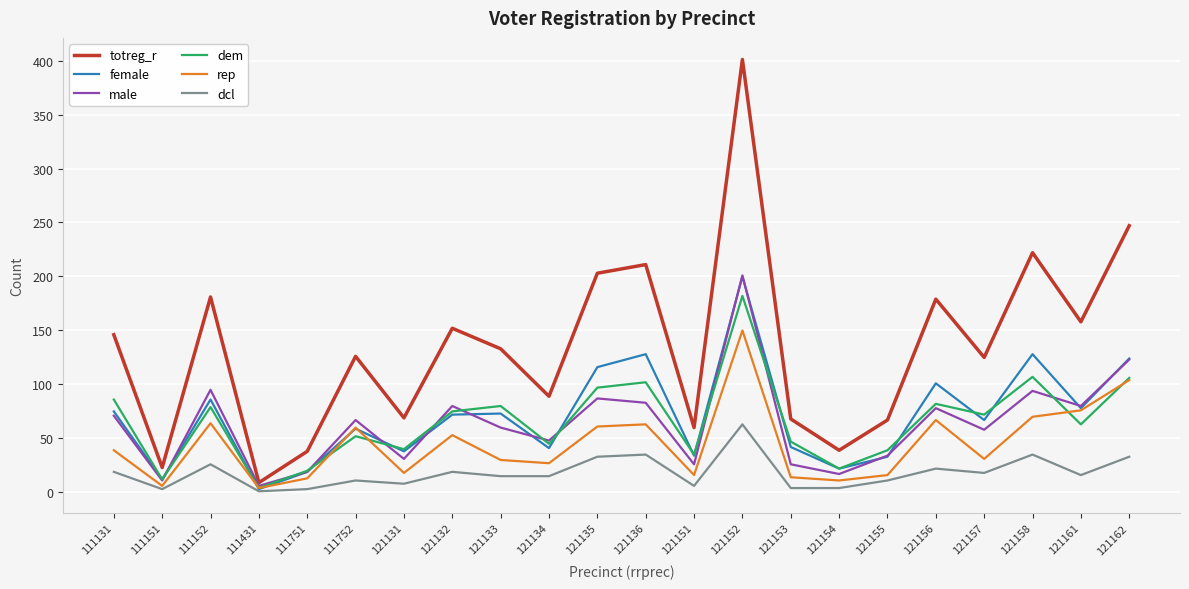

What is the total value across all series at 121134?

265